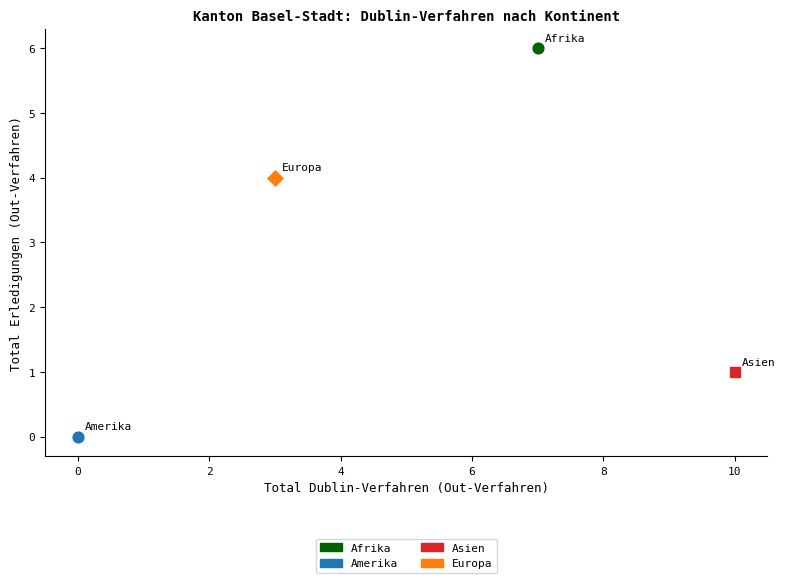

What are all the series names shown in the legend?

Afrika, Amerika, Asien, Europa